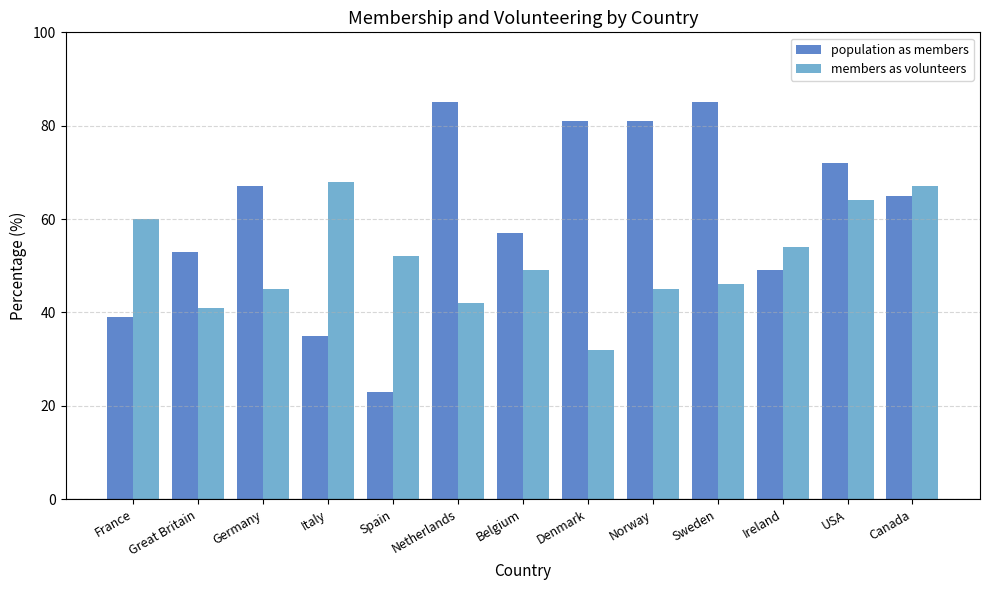

List the series in order of their overall mean, lowest first.

members as volunteers, population as members